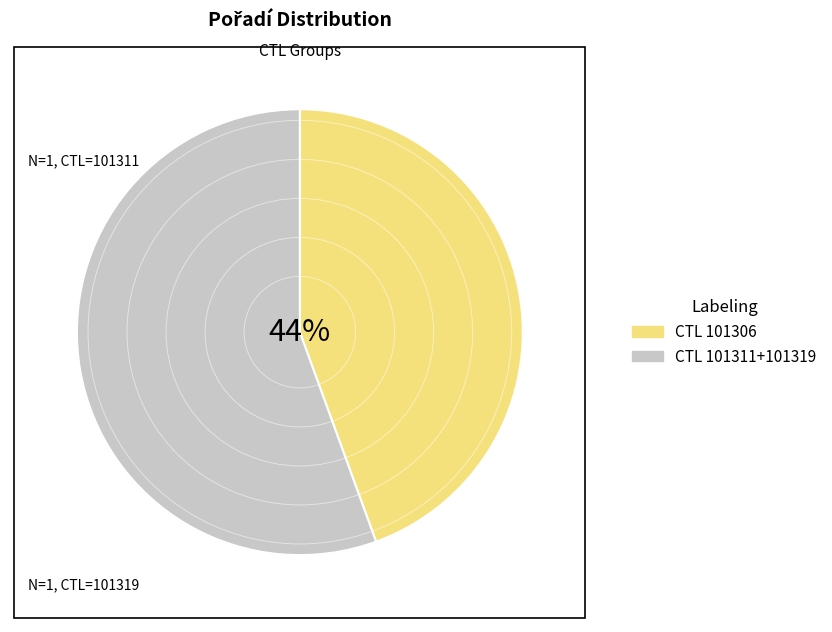

Is there any slice that represents more than half of the pie?

Yes